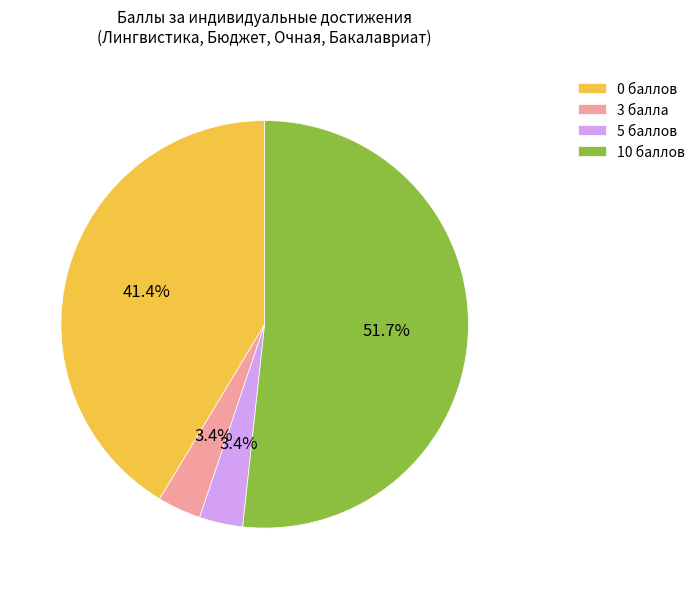

How much of the chart is everything except 5 баллов?

96.6%